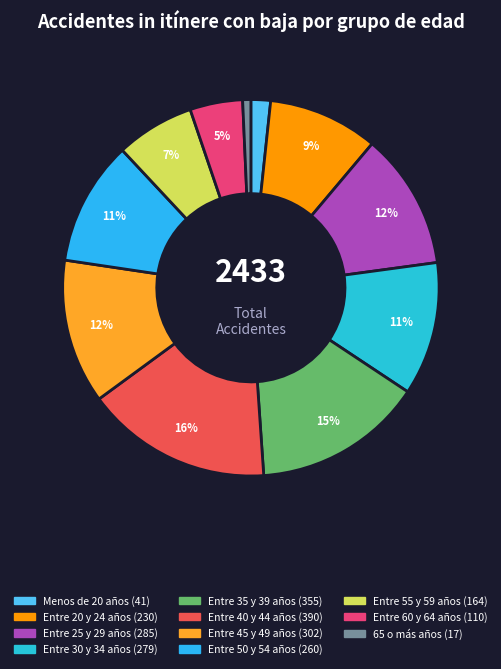

To the nearest percent, what is the difference between the Entre 60 y 64 años and Menos de 20 años slice percentages?

3%